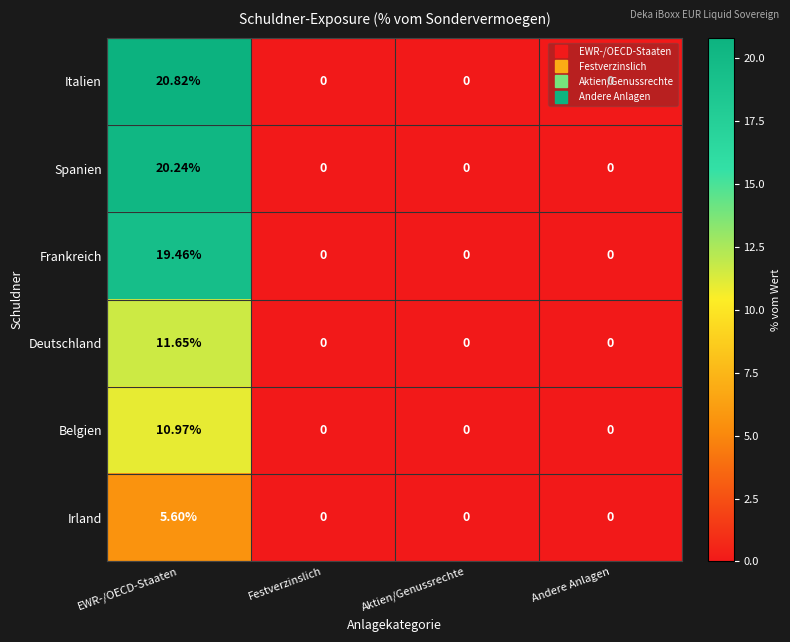

Is the value of Italien at EWR-/OECD-Staaten greater than the value of Spanien at Festverzinslich?

Yes